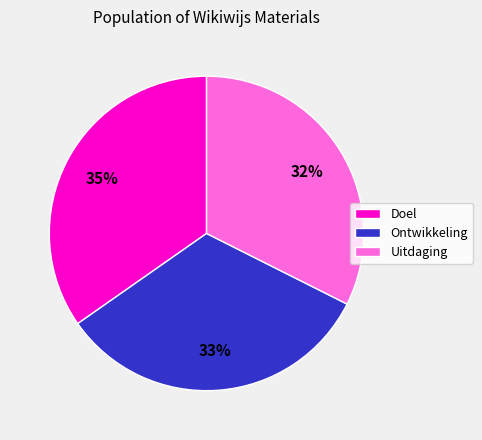

How many slices are in this pie chart?

3